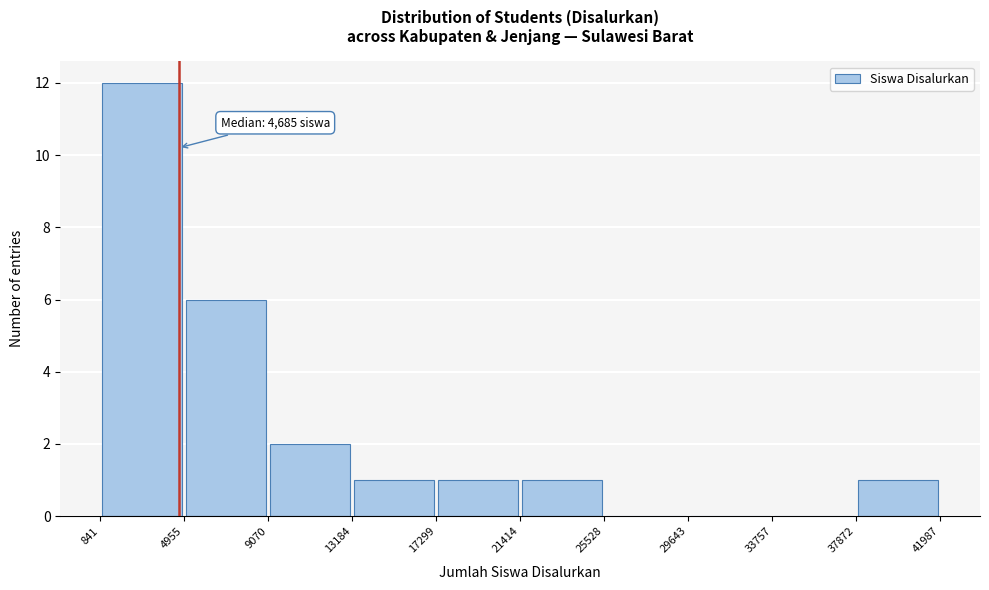

Over which range of the x-axis is the bar tallest?

841 to 4955